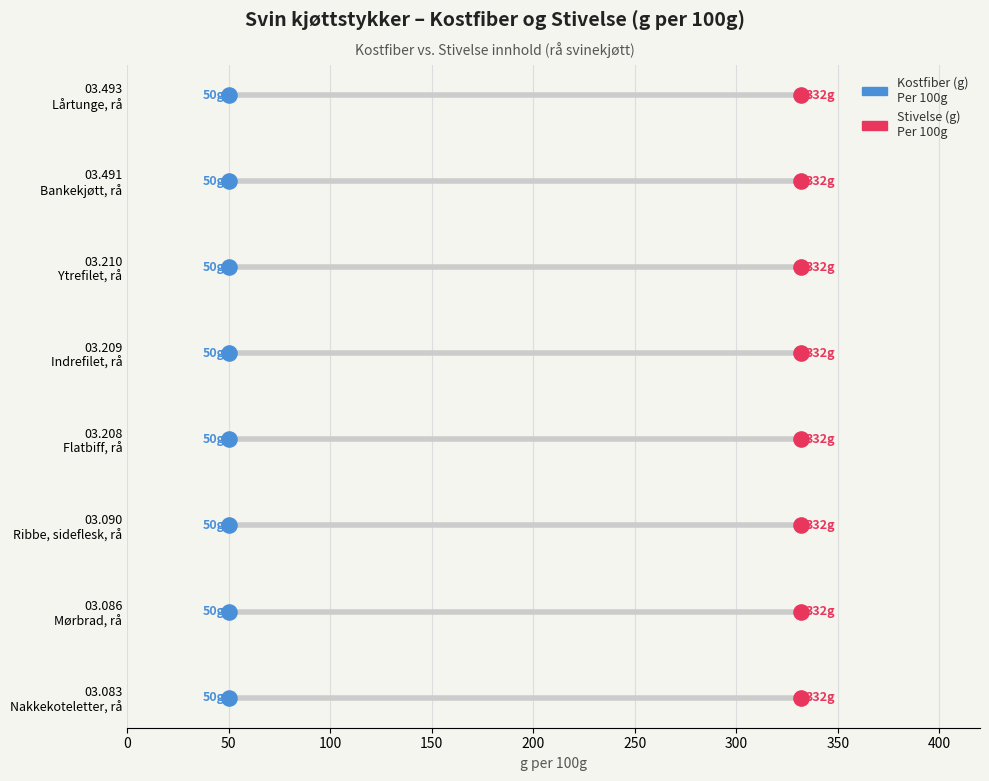

Is the value of Stivelse (g) at 200 greater than the value of Kostfiber (g) at 50?

Yes